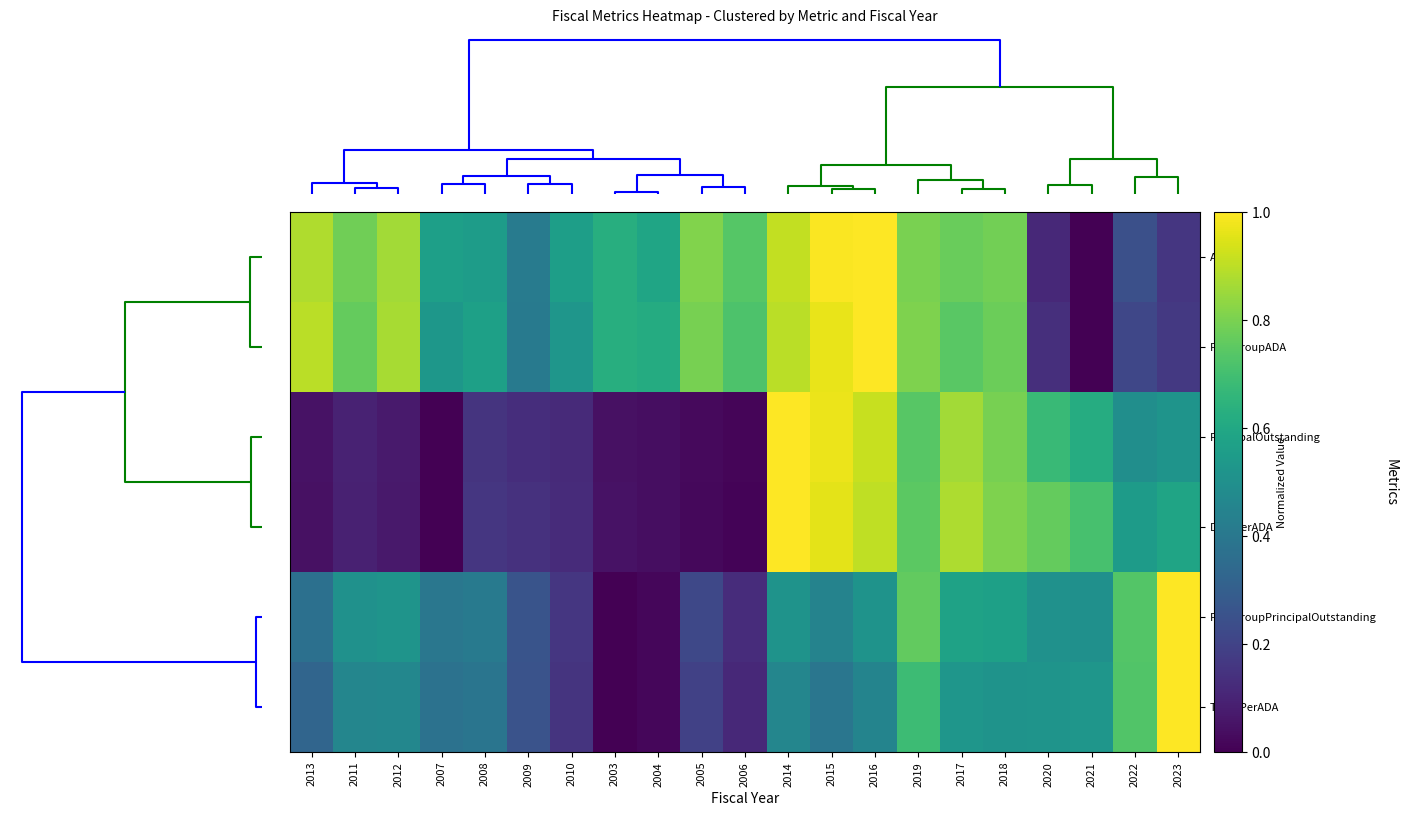

Reading left to right, list all the values displayed in this chart.

ADA: 2013=0.9	2011=0.8	2012=0.9	2007=0.6	2008=0.6	2009=0.4	2010=0.6	2003=0.6	2004=0.6	2005=0.8	2006=0.7	2014=0.9	2015=1.0	2016=1.0	2019=0.8	2017=0.8	2018=0.8	2020=0.1	2021=0.0	2022=0.2	2023=0.2
PeerGroupADA: 2013=0.9	2011=0.8	2012=0.9	2007=0.5	2008=0.6	2009=0.4	2010=0.5	2003=0.6	2004=0.6	2005=0.8	2006=0.7	2014=0.9	2015=1.0	2016=1.0	2019=0.8	2017=0.7	2018=0.8	2020=0.1	2021=0.0	2022=0.2	2023=0.2
PrincipalOutstanding: 2013=0.1	2011=0.1	2012=0.1	2007=0.0	2008=0.1	2009=0.1	2010=0.1	2003=0.0	2004=0.0	2005=0.0	2006=0.0	2014=1.0	2015=1.0	2016=0.9	2019=0.7	2017=0.9	2018=0.8	2020=0.7	2021=0.6	2022=0.5	2023=0.5
DebtPerADA: 2013=0.0	2011=0.1	2012=0.1	2007=0.0	2008=0.2	2009=0.1	2010=0.1	2003=0.0	2004=0.0	2005=0.0	2006=0.0	2014=1.0	2015=1.0	2016=0.9	2019=0.7	2017=0.9	2018=0.8	2020=0.8	2021=0.7	2022=0.5	2023=0.6
PeerGroupPrincipalOutstanding: 2013=0.4	2011=0.5	2012=0.5	2007=0.4	2008=0.4	2009=0.3	2010=0.2	2003=0.0	2004=0.0	2005=0.2	2006=0.1	2014=0.5	2015=0.4	2016=0.5	2019=0.8	2017=0.6	2018=0.6	2020=0.5	2021=0.5	2022=0.7	2023=1.0
TrendPerADA: 2013=0.3	2011=0.5	2012=0.5	2007=0.4	2008=0.4	2009=0.3	2010=0.2	2003=0.0	2004=0.0	2005=0.2	2006=0.1	2014=0.5	2015=0.4	2016=0.5	2019=0.7	2017=0.5	2018=0.5	2020=0.5	2021=0.5	2022=0.7	2023=1.0